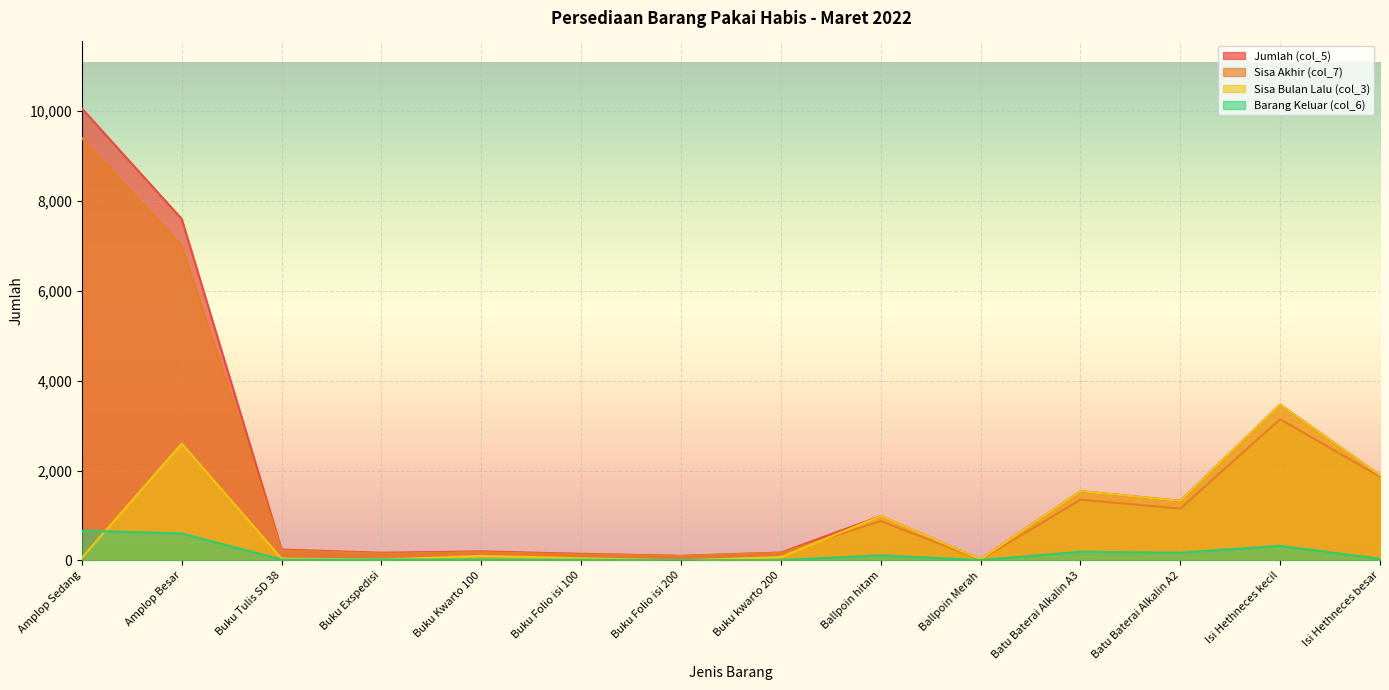

At which category is the sum across all series the highest?

Amplop Sedang